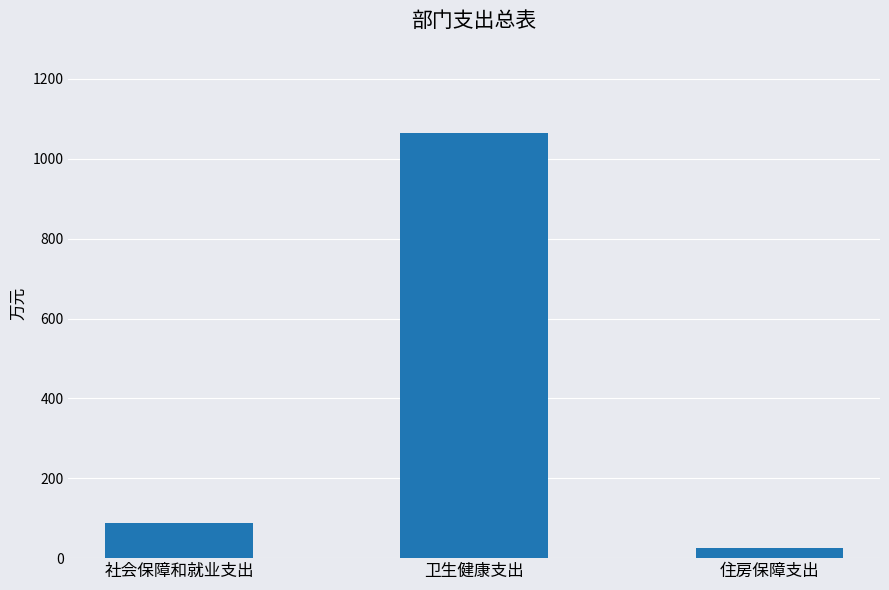

What is the approximate value at 住房保障支出?

25.4